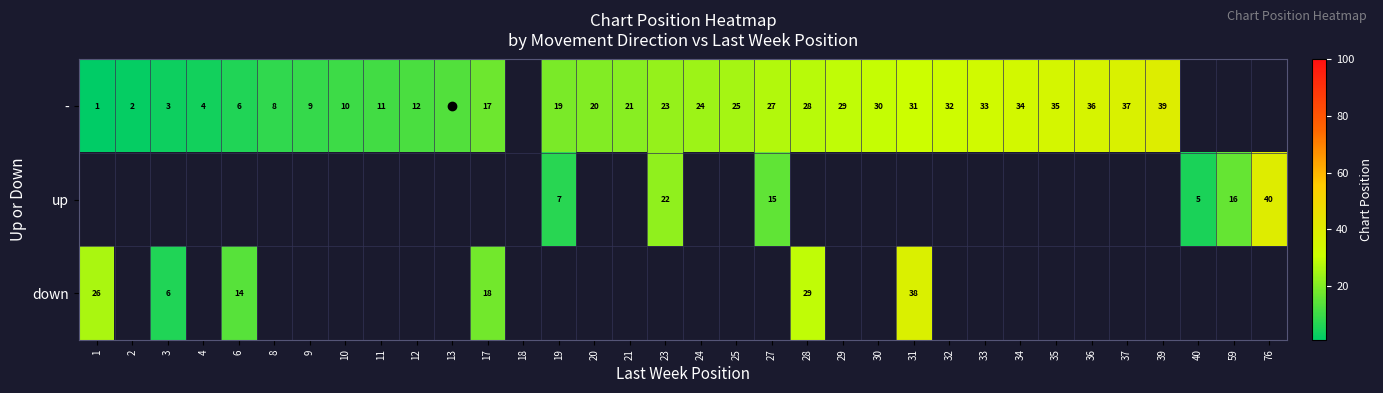

The - series shows 15.8 at 12. True or false?

False